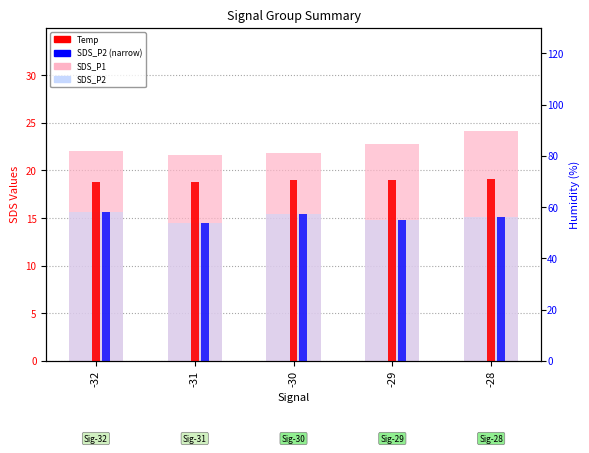

What are all the series names shown in the legend?

SDS_P1, SDS_P2, Temp, SDS_P2 (narrow)